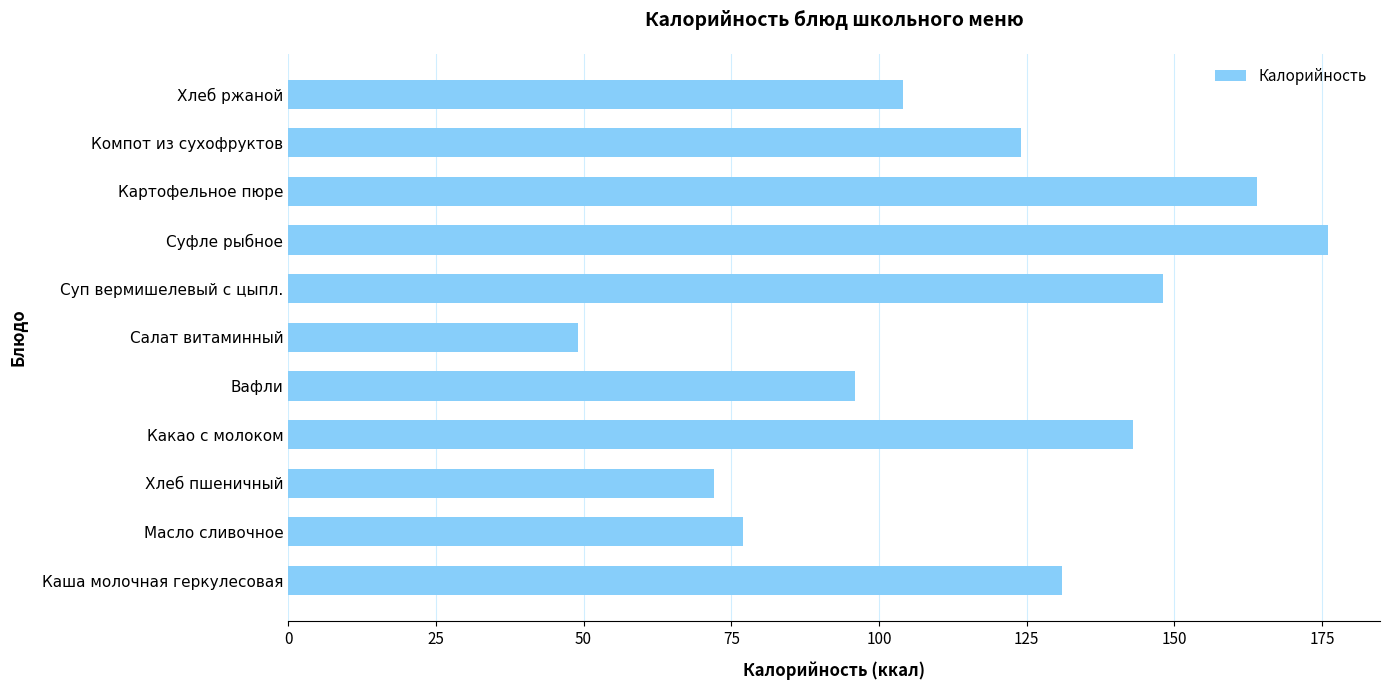

Does the chart contain any negative values?

No